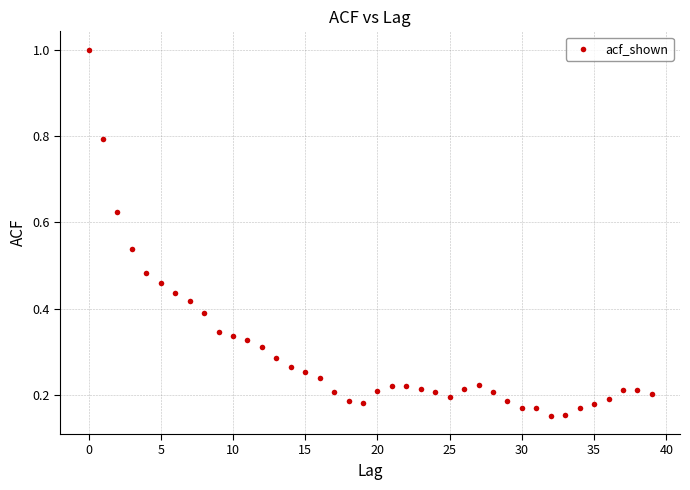

What is the range of Y values (max minus min)?

0.8